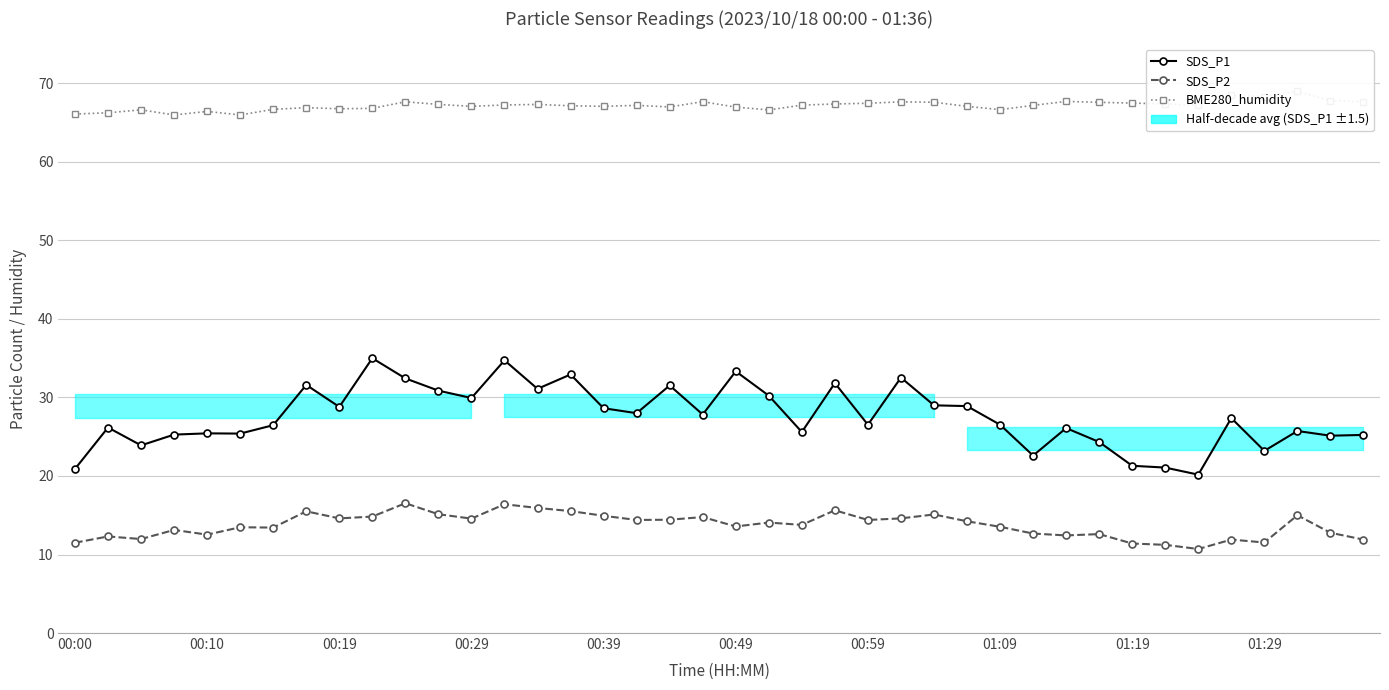

What is the greatest value displayed?

69.0